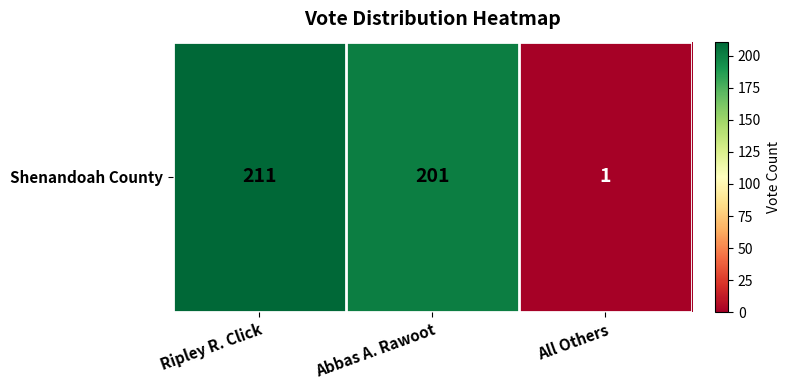

What is the change in value from Ripley R. Click to Abbas A. Rawoot?

-10